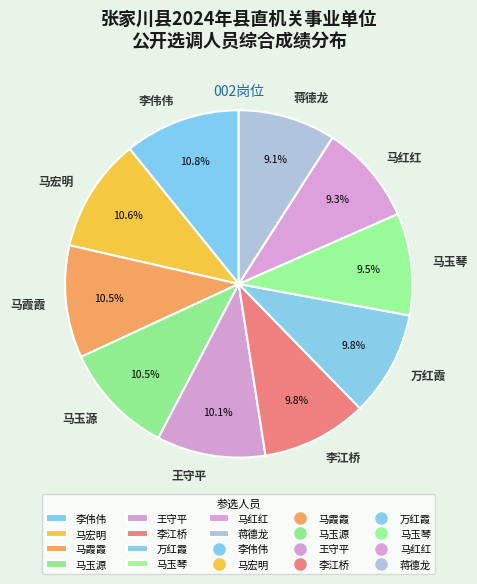

Does 马霞霞 account for over 50% of the chart?

No